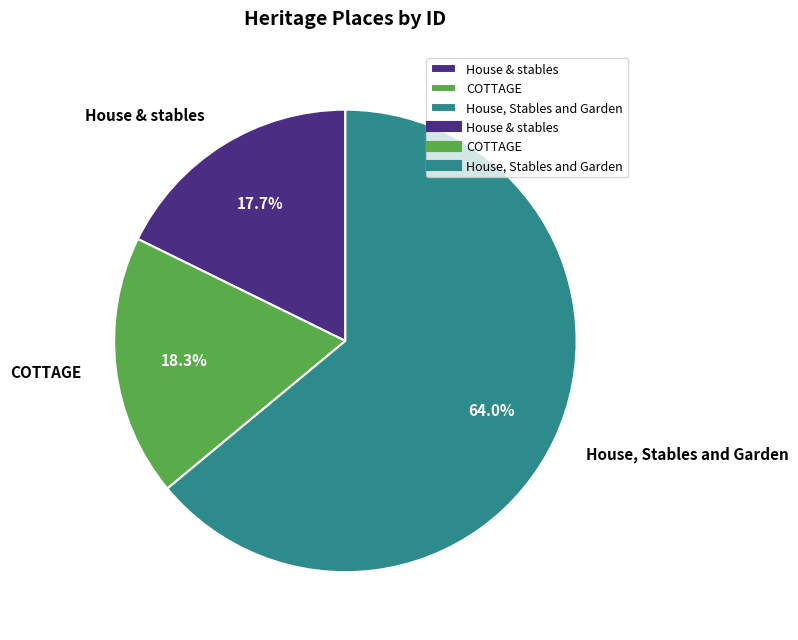

The COTTAGE slice represents 9% of the pie. True or false?

False